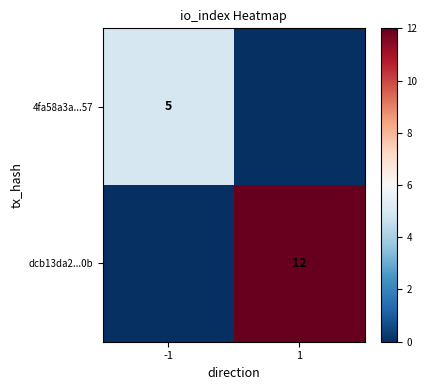

True or false: dcb13da2...0b has a value of 12 at 1.

True